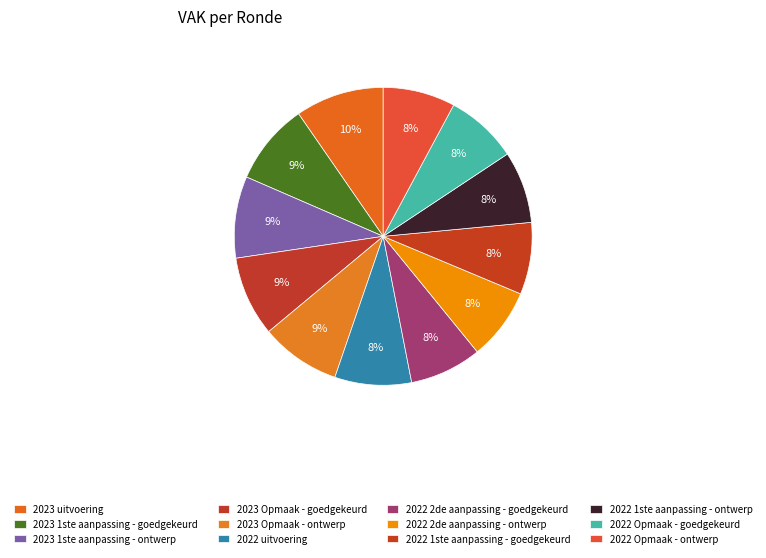

Count the number of slices in the pie.

12